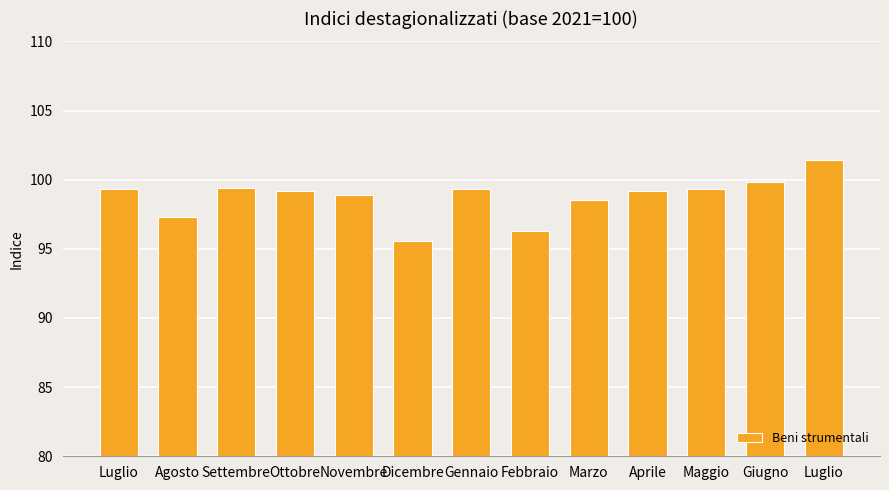

At which label does the data first exceed 99?

Luglio